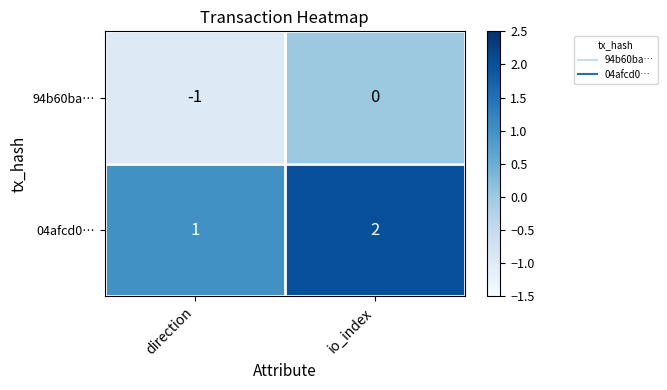

Which series has the largest total across all categories?

04afcd0…